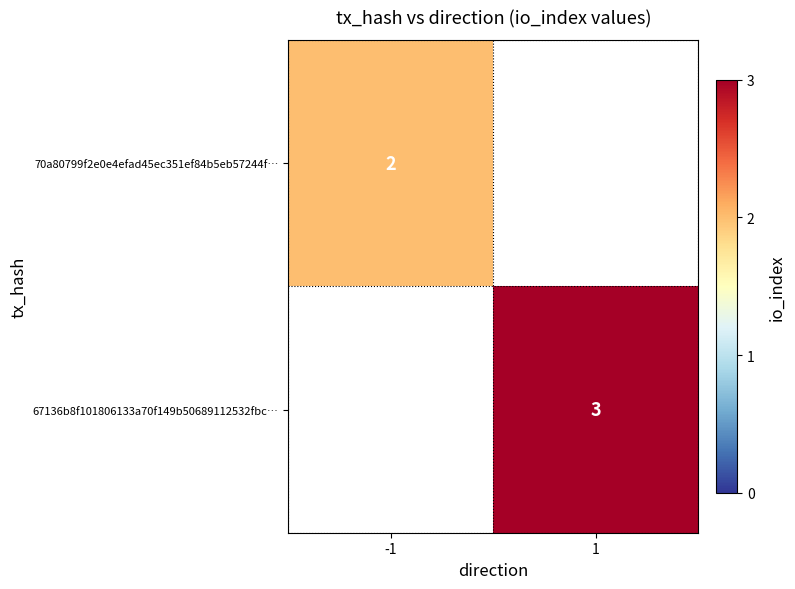

At how many categories does at least one series exceed 2?

1